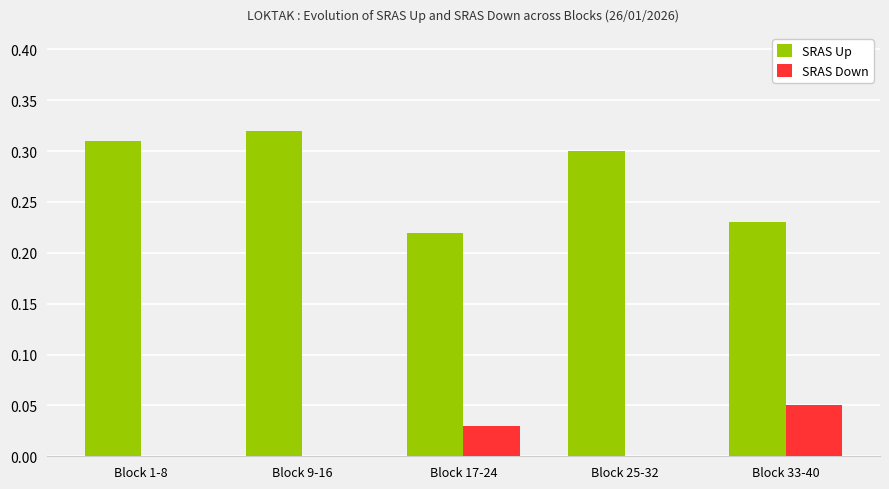

Is the value of SRAS Down at Block 1-8 greater than the value of SRAS Up at Block 33-40?

No